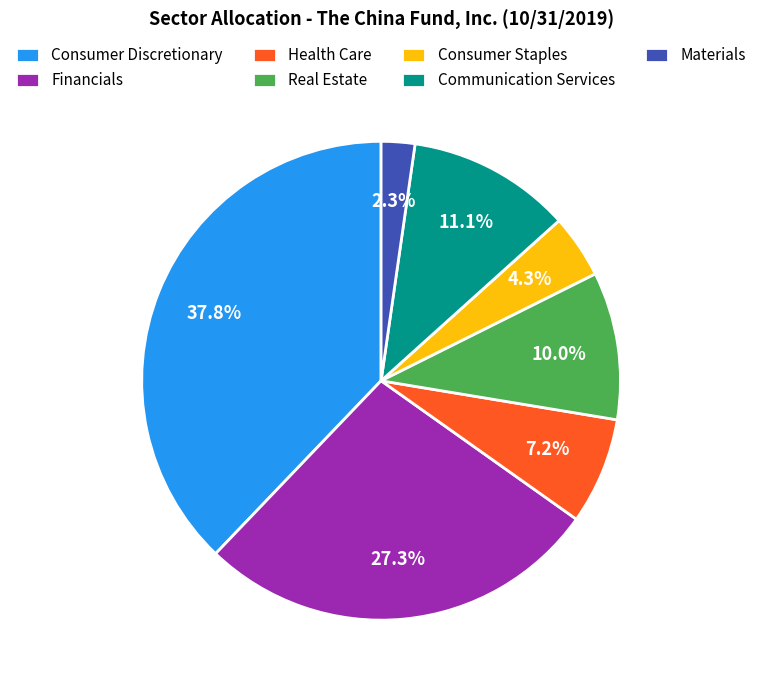

Approximately how many times larger is the value at Real Estate compared to Consumer Staples?

2.3